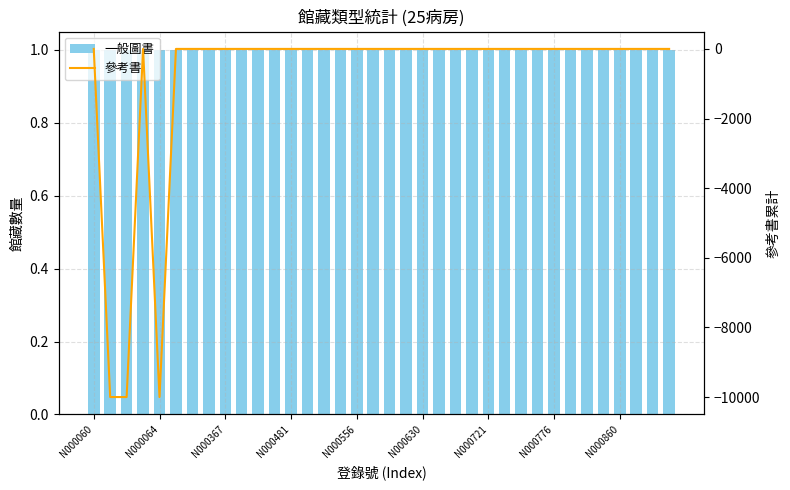

At which category is the sum across all series the highest?

N000060